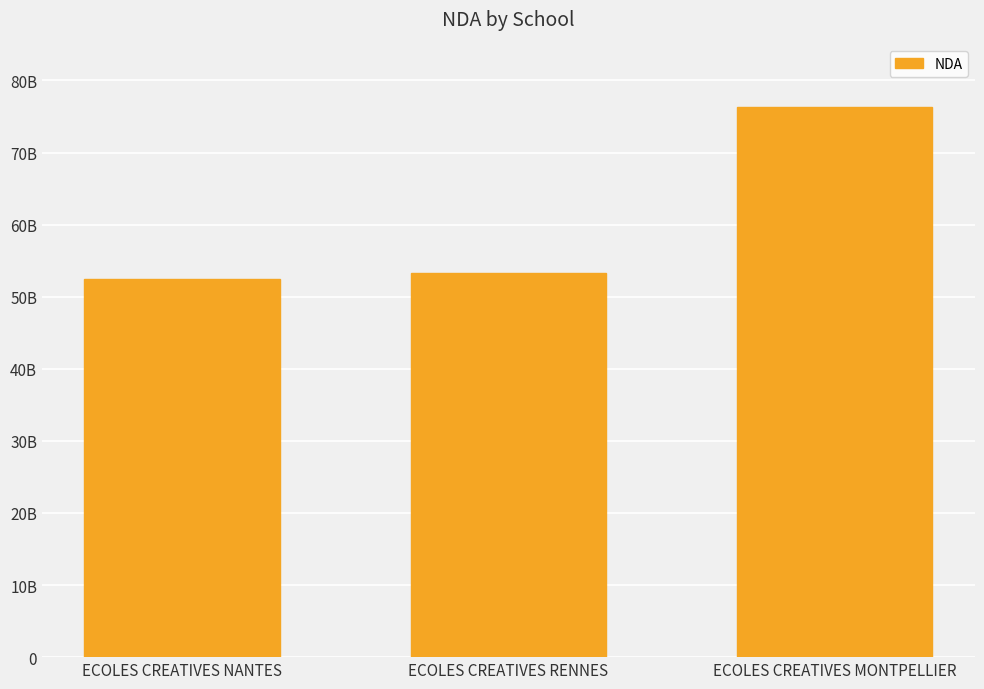

What is the label of the 2nd bar from the left?

ECOLES CREATIVES RENNES